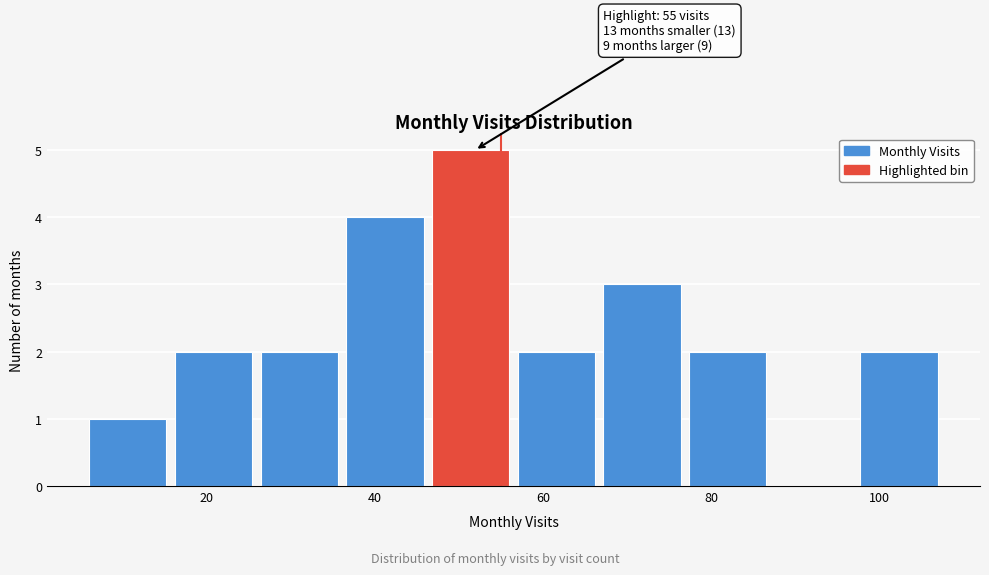

Which range on the x-axis has the tallest bar?

46.8 to 57.0